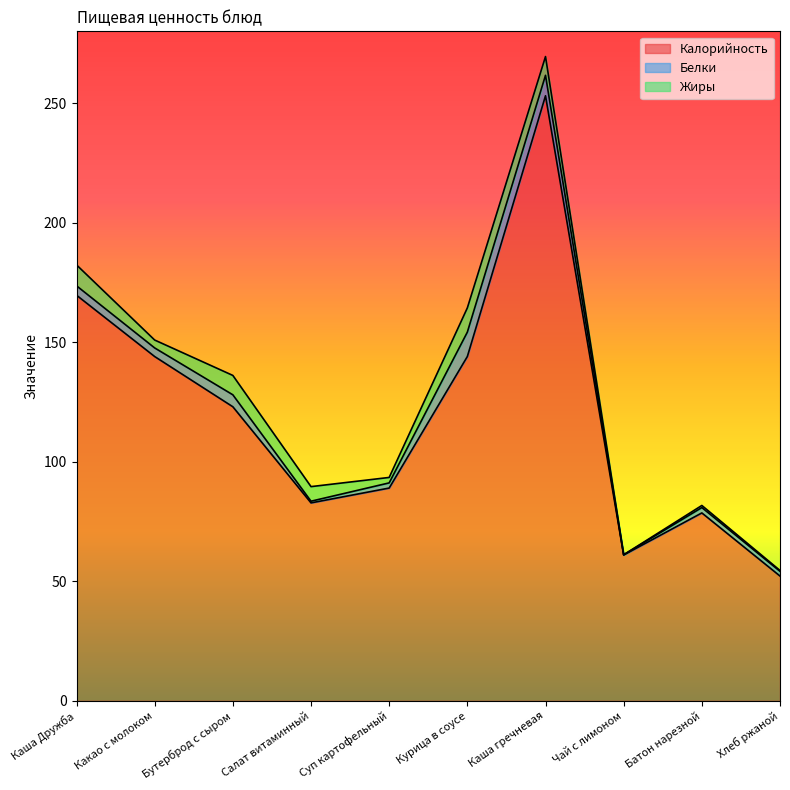

Which series changed the most between Салат витаминный and Чай с лимоном?

Калорийность